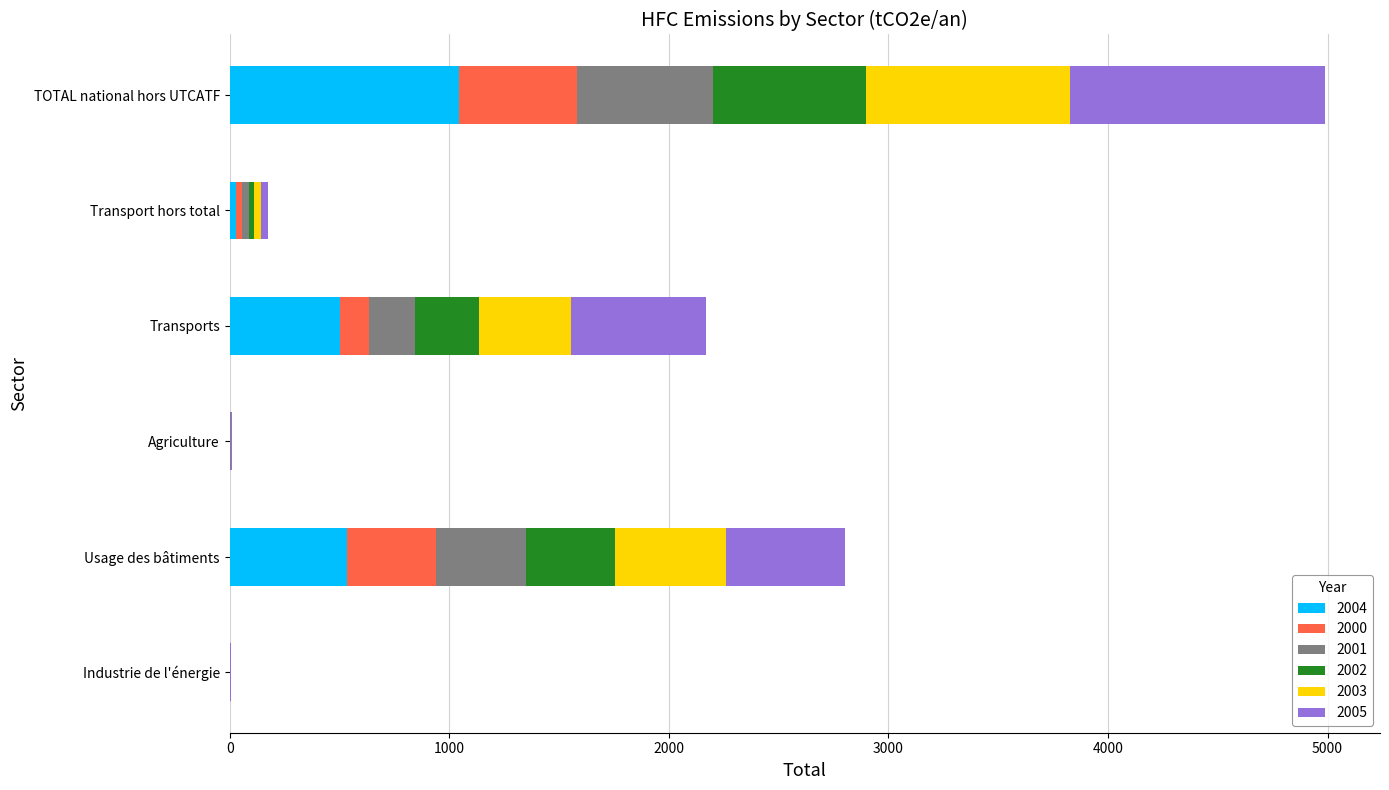

How many categories are shown in the chart?

6